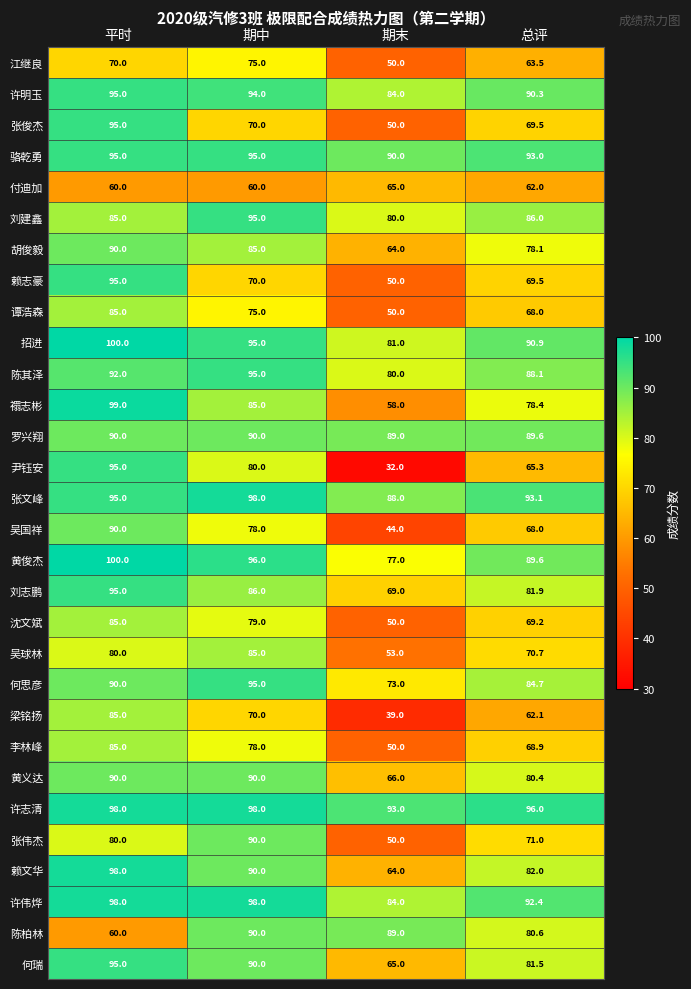

At which label is 李林峰 closest to 67?

总评